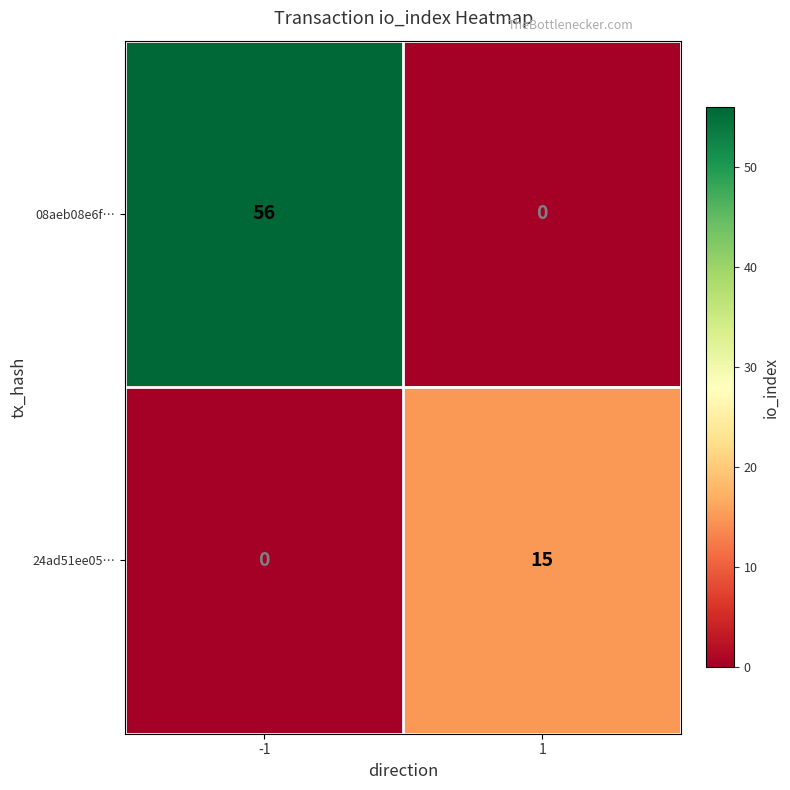

At -1, list the series in order from largest to smallest.

08aeb08e6f…, 24ad51ee05…